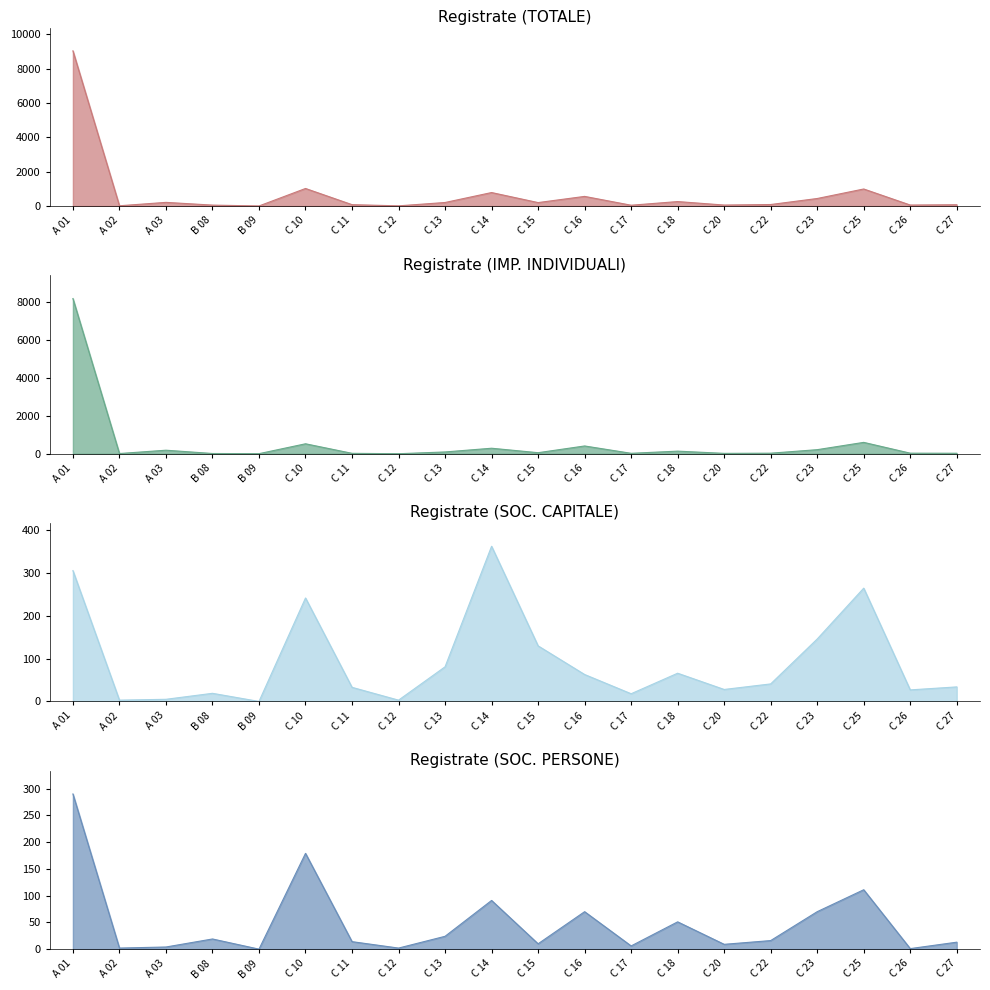

What is the approximate value of Registrate (TOTALE) at C 26, to the nearest 50?

50